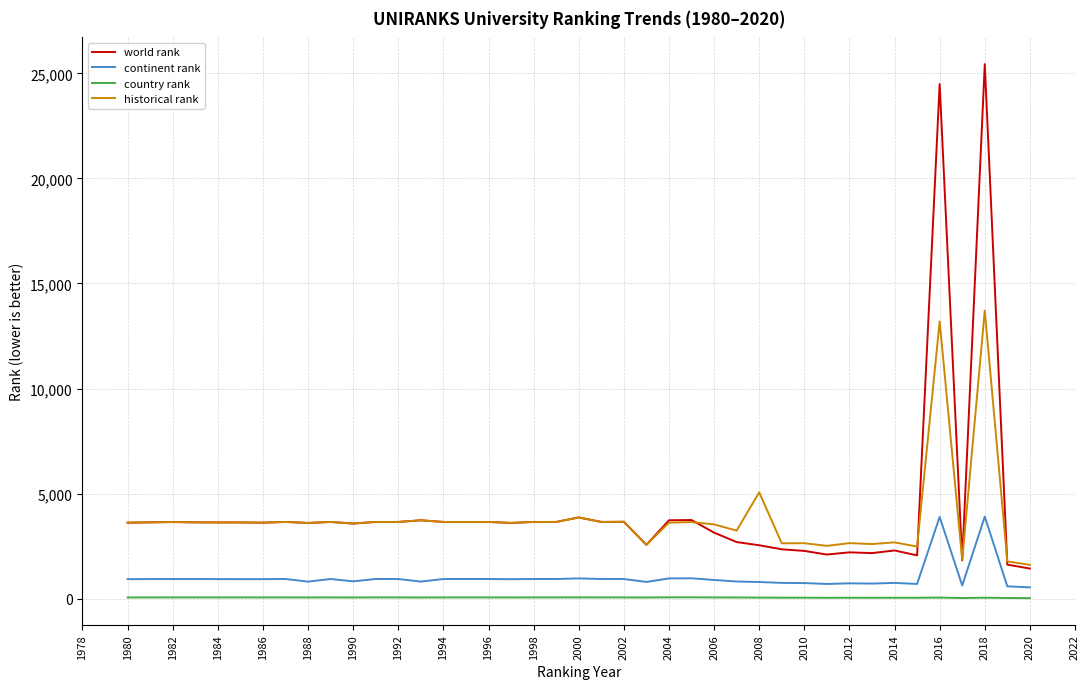

Which series has the largest range (max minus min)?

world rank